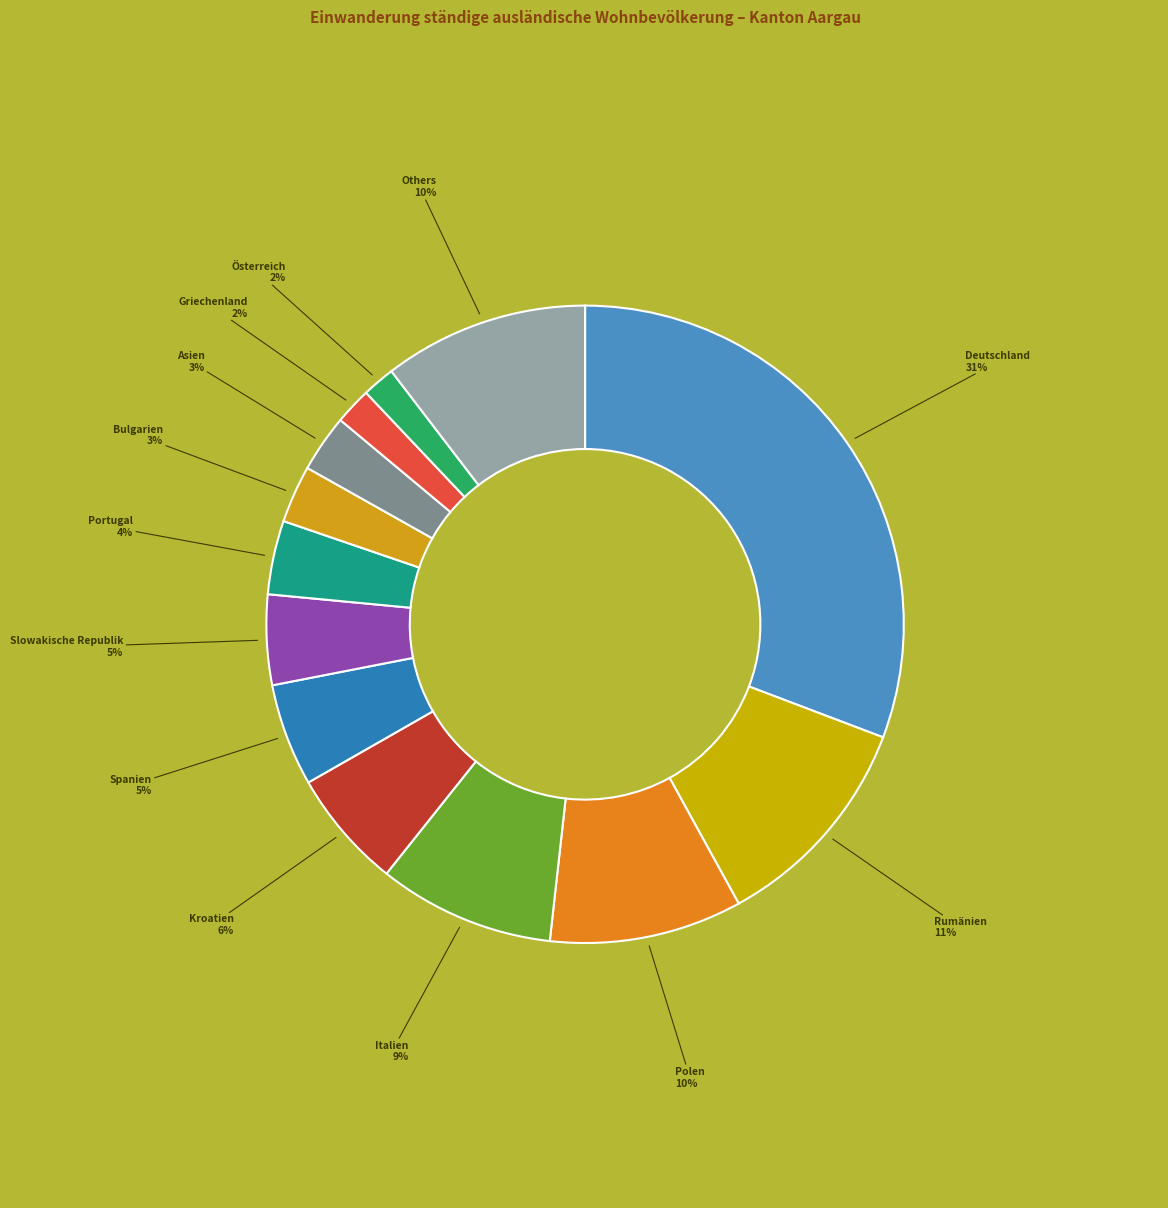

Count the number of slices in the pie.

13